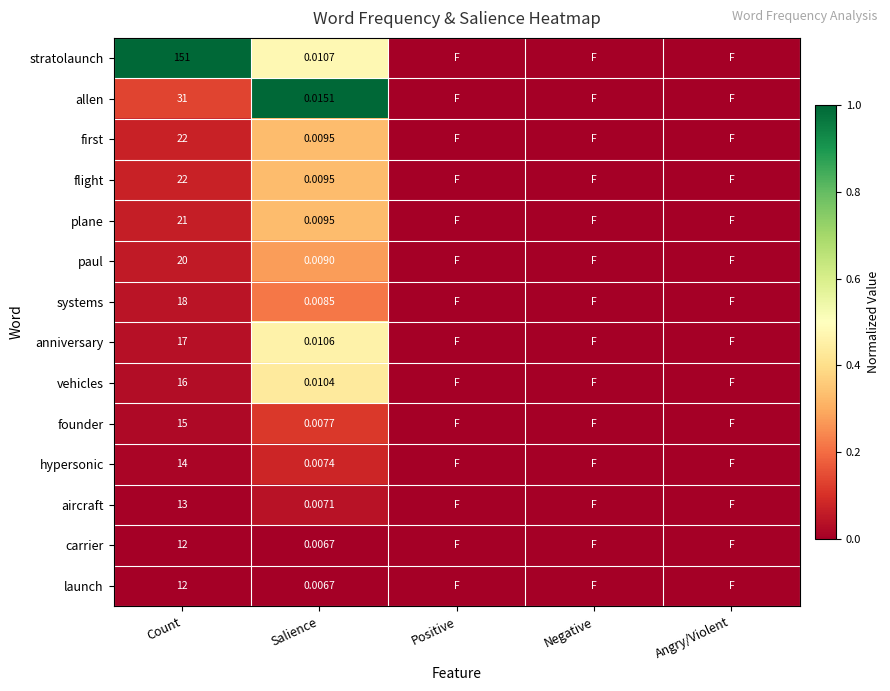

At how many categories does at least one series exceed 0?

2